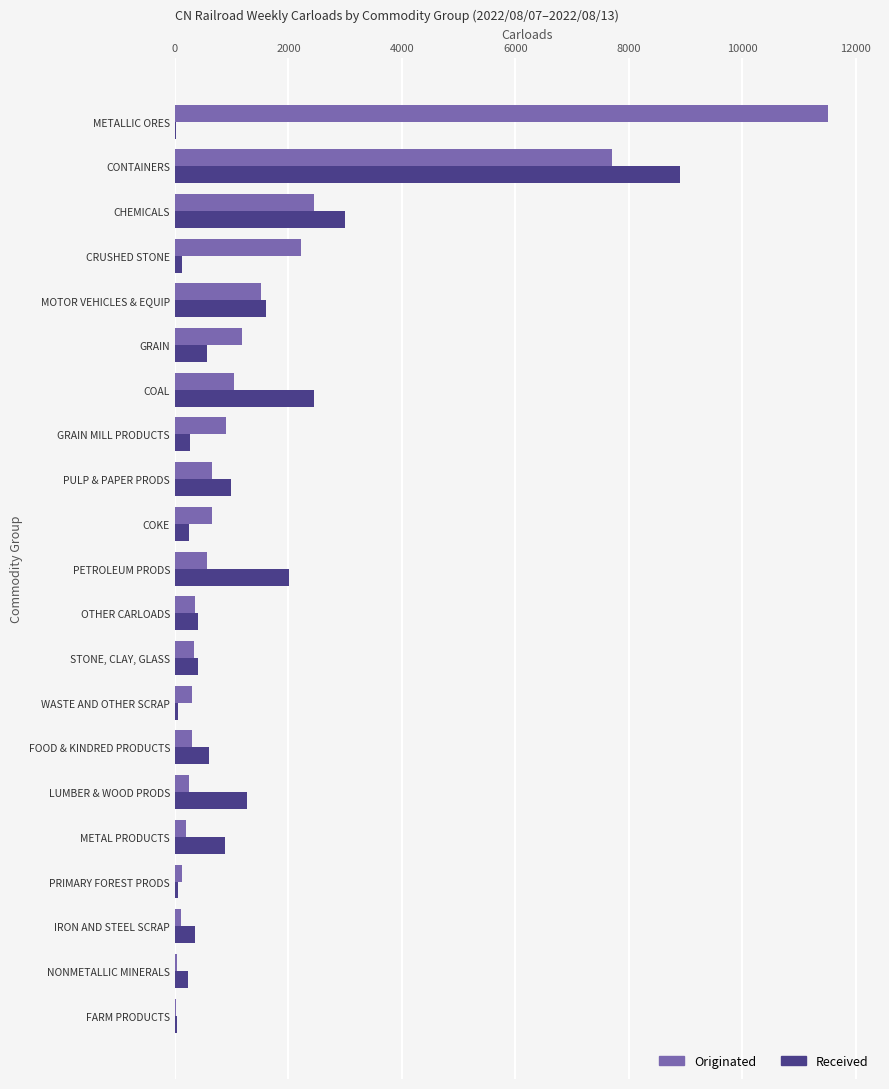

At which label does Received reach its peak?

CONTAINERS